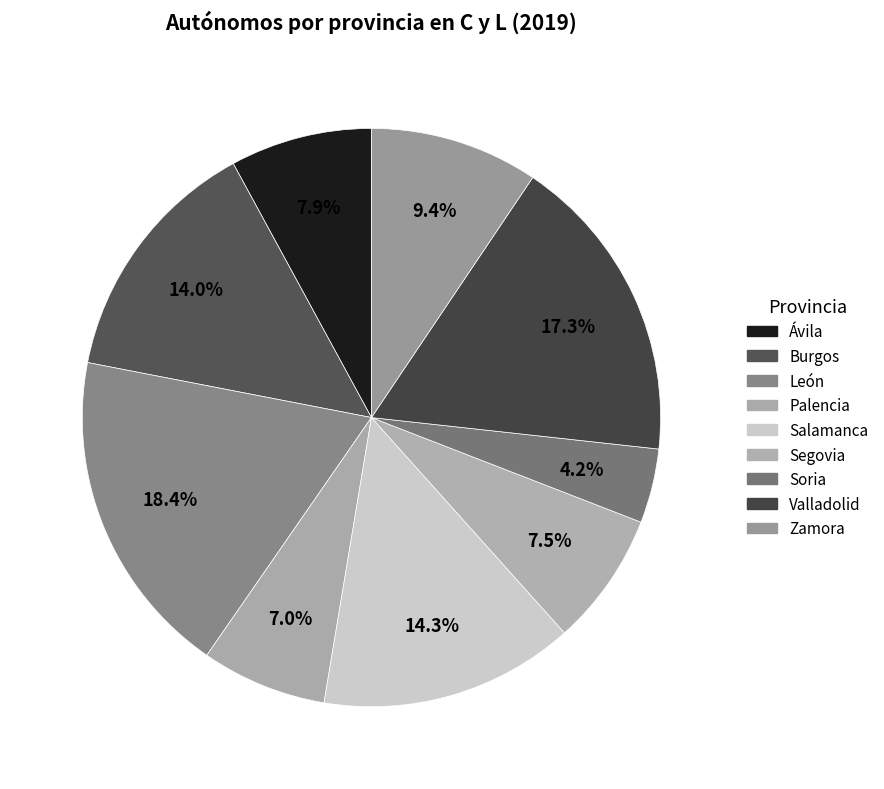

What percentage is NOT represented by Salamanca?

85.7%